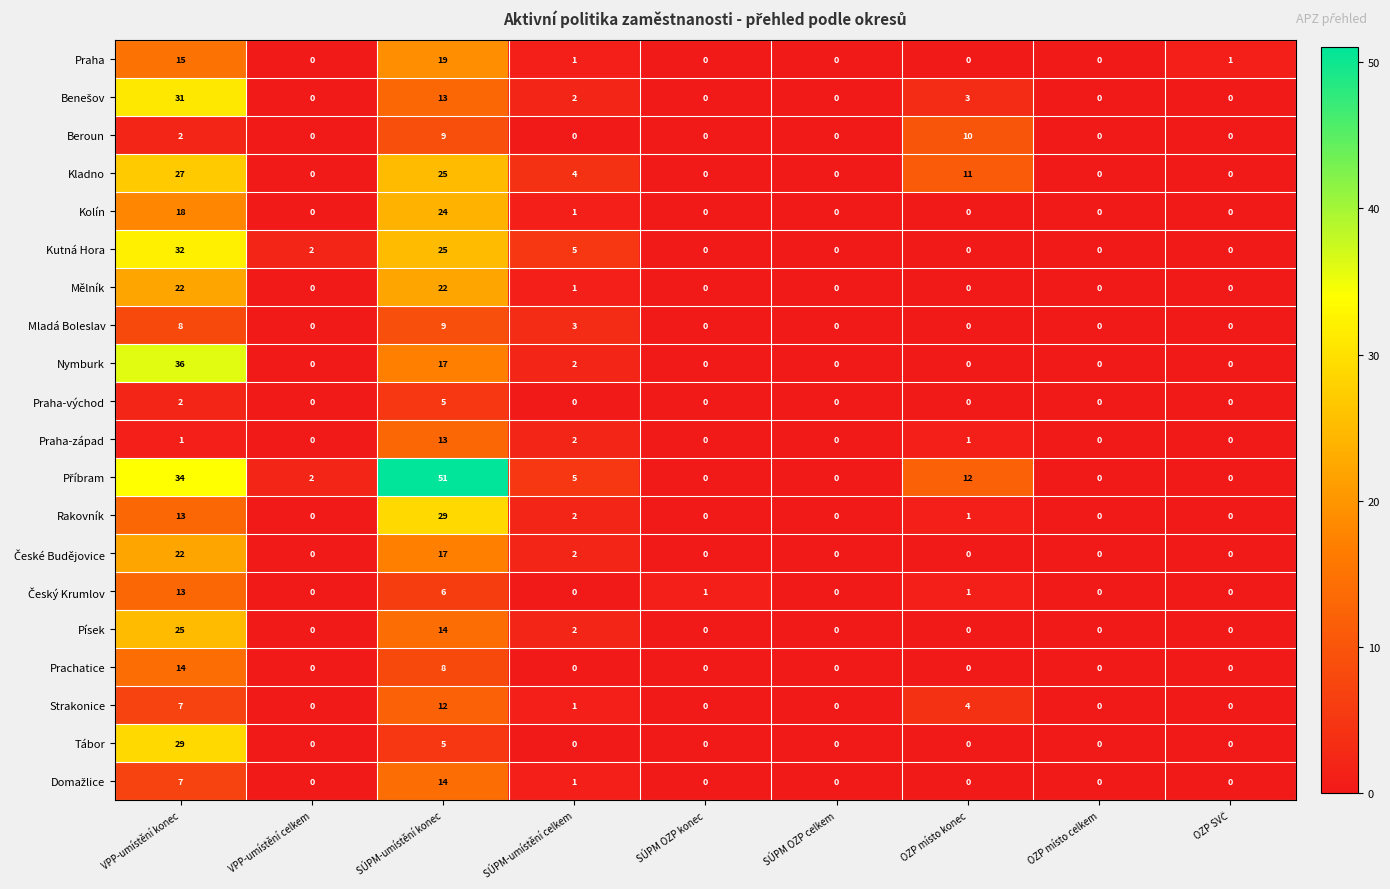

What is the spread (max minus min) of values at OZP místo konec?

12